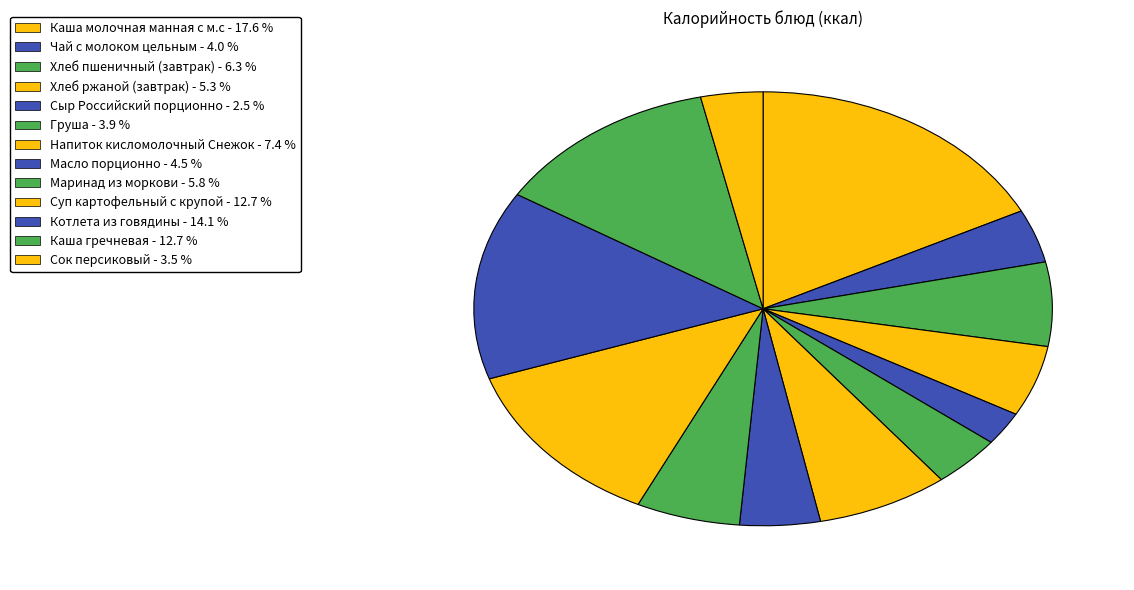

The Напиток кисломолочный Снежок slice represents 7% of the pie. True or false?

True